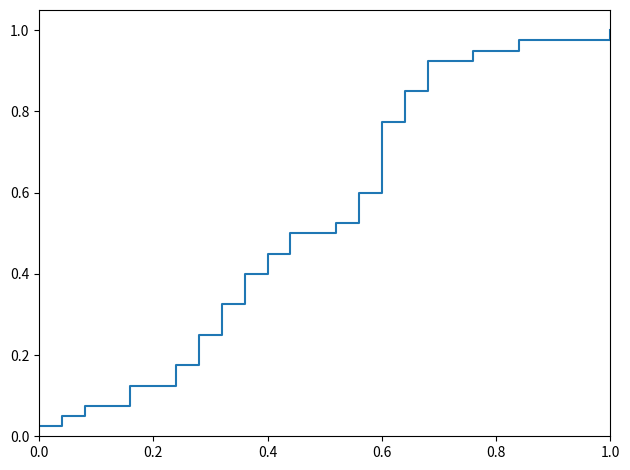

Does the chart display data point markers on the line(s)?

No